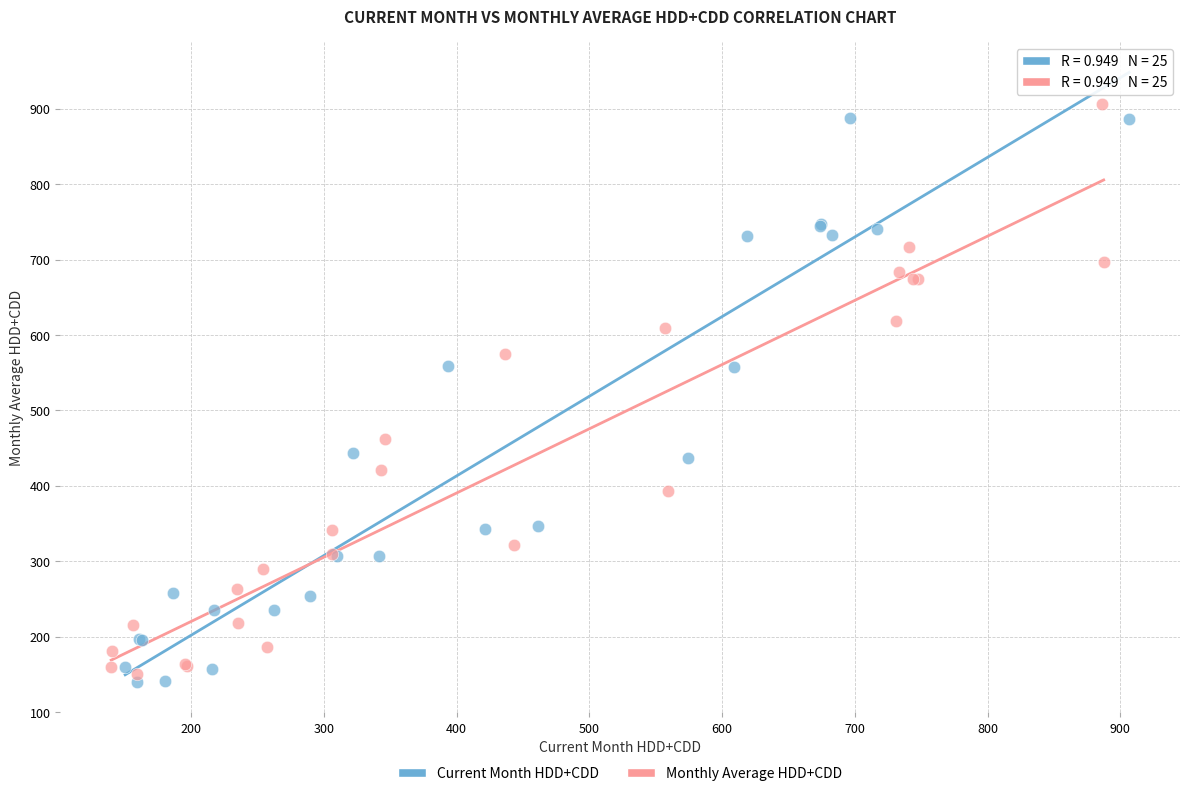

What are all the series names shown in the legend?

Current Month HDD+CDD, Monthly Average HDD+CDD